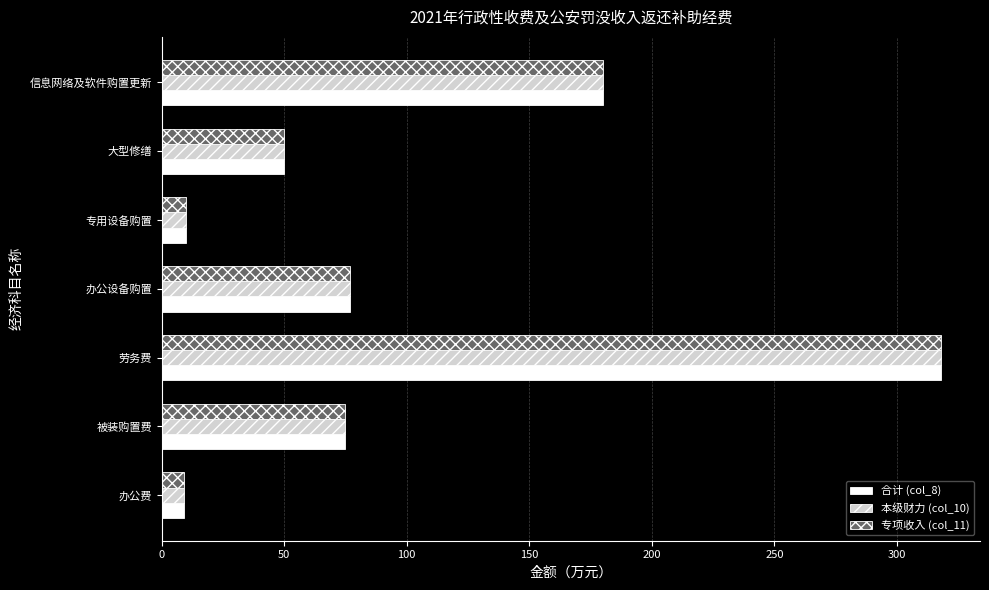

How many series are shown in this chart?

3